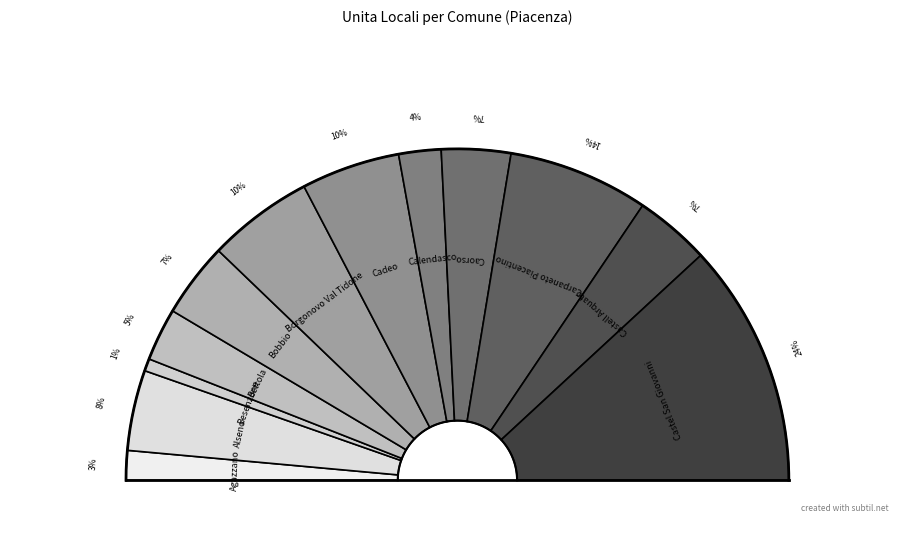

How many segments does this pie chart have?

12